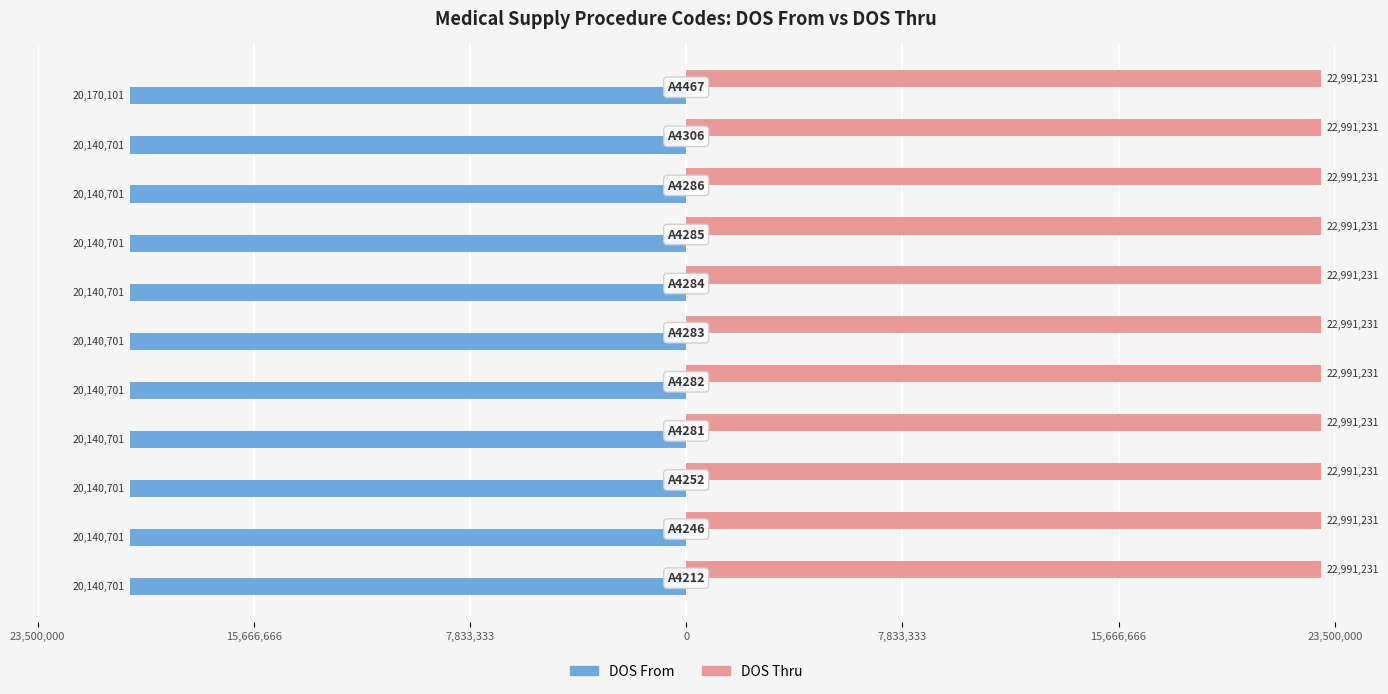

What is the maximum value for DOS From?

-20140701.0